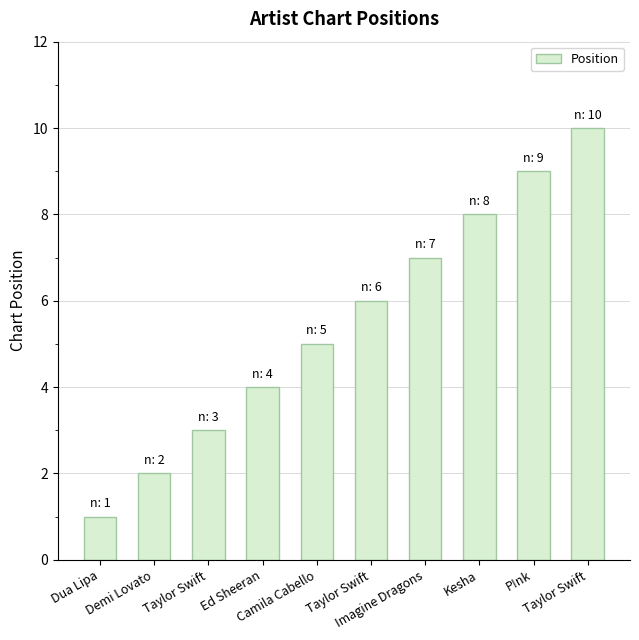

Rank the categories by value from lowest to highest.

Dua Lipa, Demi Lovato, Taylor Swift, Ed Sheeran, Camila Cabello, Taylor Swift, Imagine Dragons, Kesha, P!nk, Taylor Swift